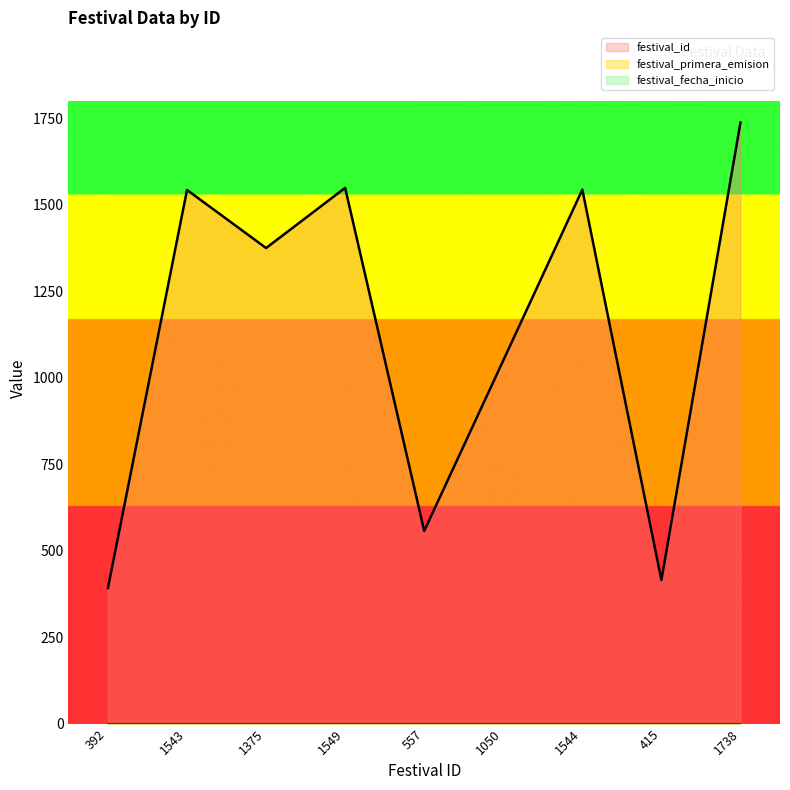

List the labels in order of festival_fecha_inicio value, largest first.

392, 1543, 1375, 1549, 557, 1050, 1544, 415, 1738